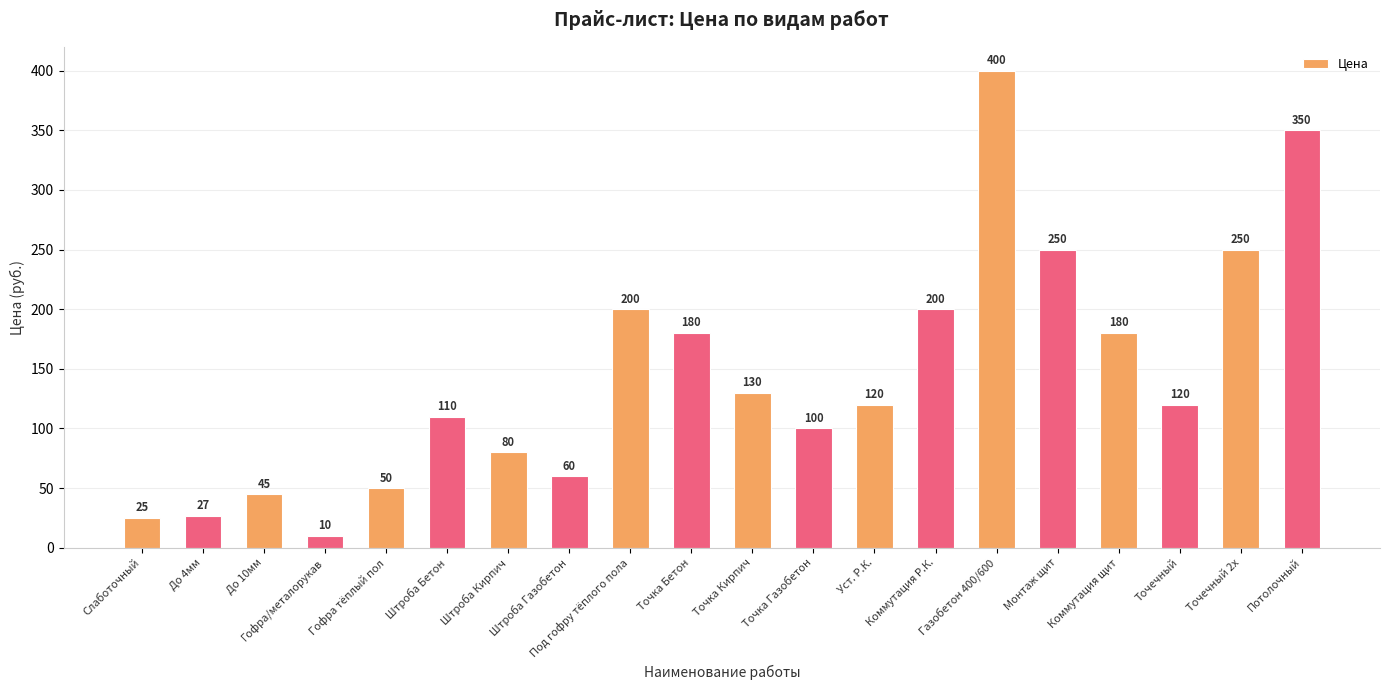

Approximately how many times larger is the value at Точка Бетон compared to Точечный 2x?

0.7